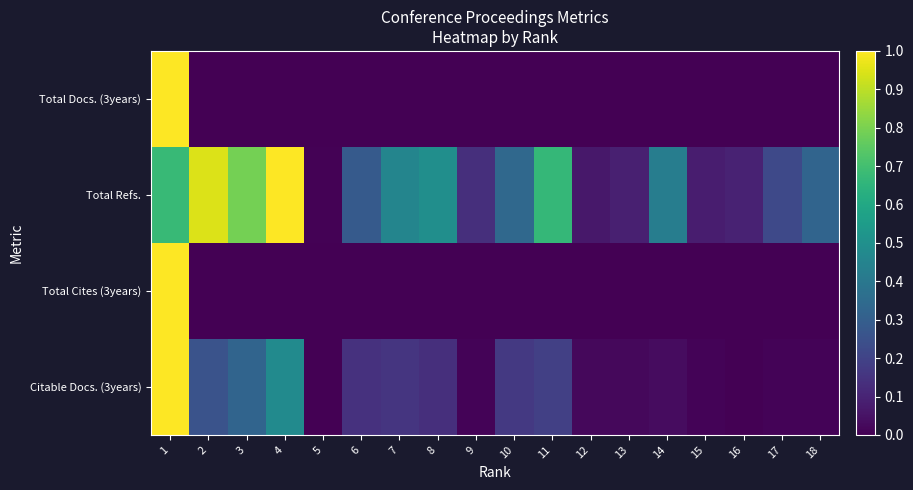

Which series changed the most between 1 and 6?

Total Docs. (3years)